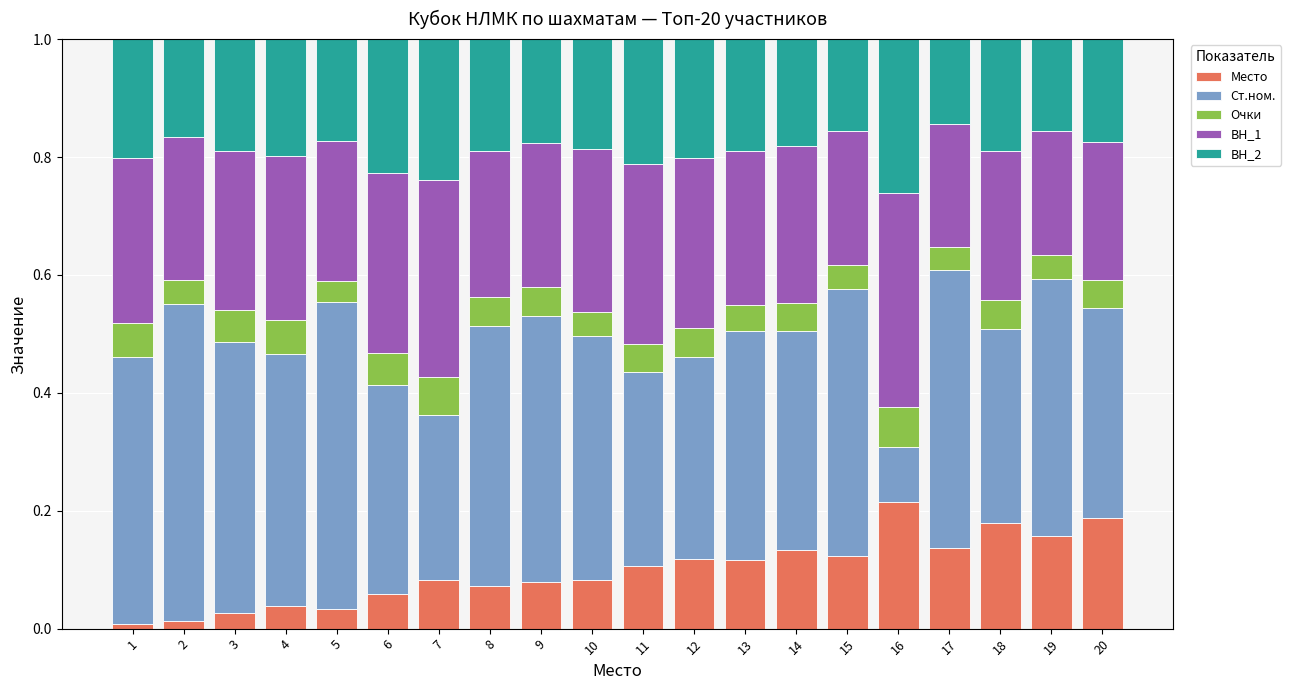

What is the sum of all Место values?

2.0